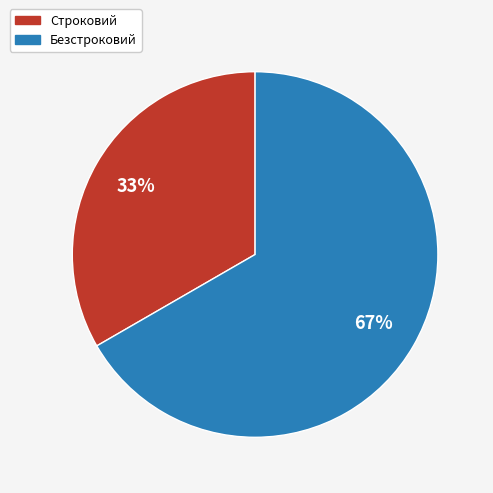

To the nearest percent, what portion does Безстроковий represent?

67%